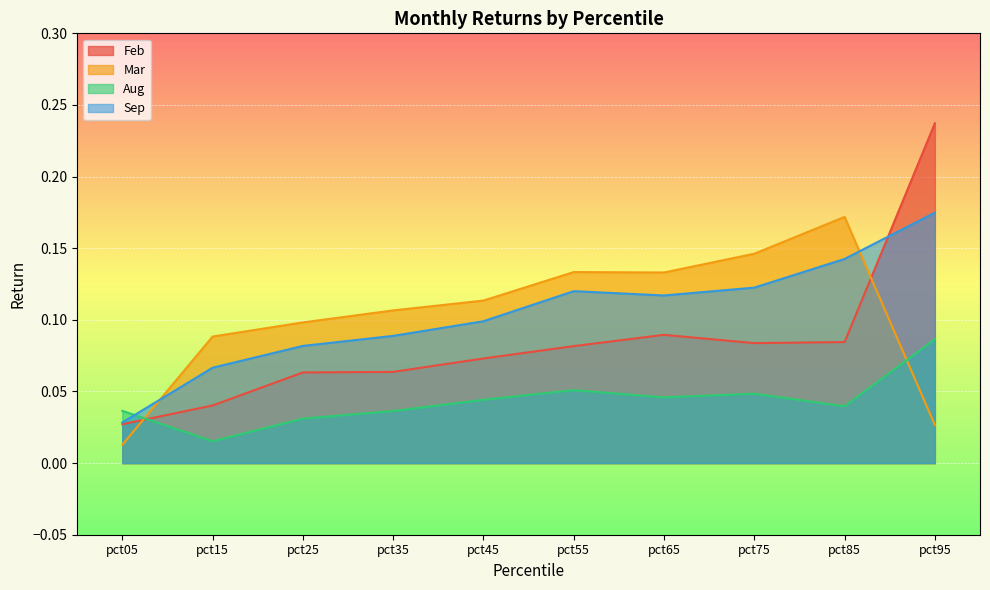

What are all the series names shown in the legend?

Feb, Mar, Aug, Sep